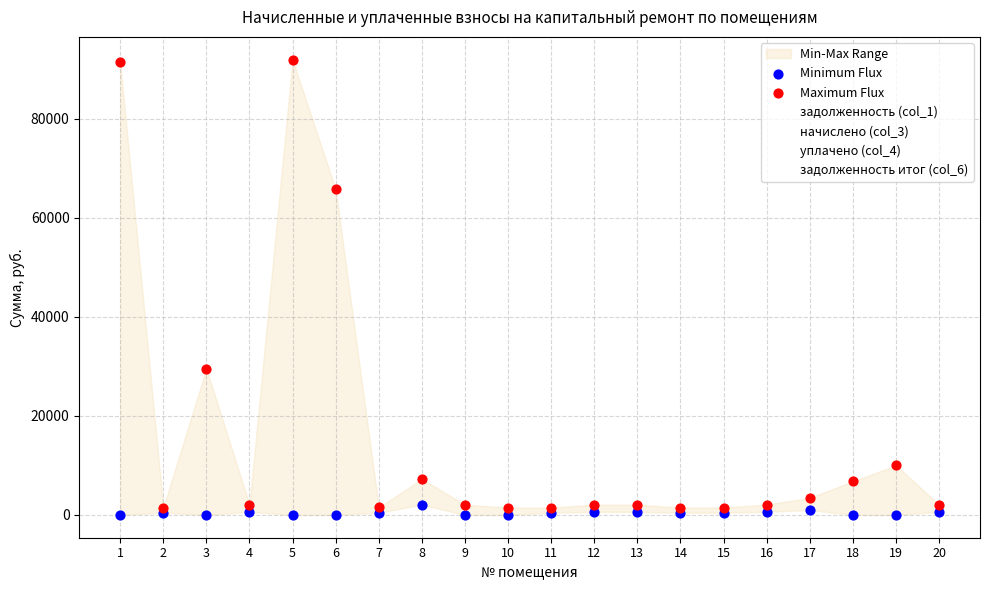

Which series has the largest Y range (max minus min)?

Maximum Flux